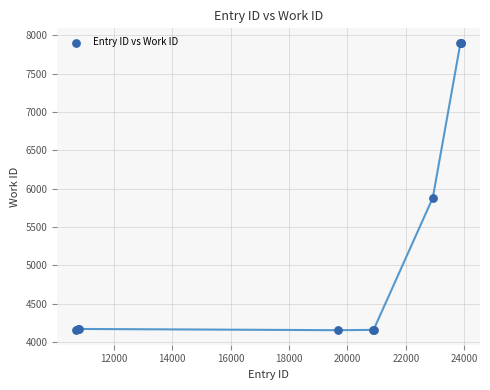

What Y value in the scatter plot is closest to 6027?

5880